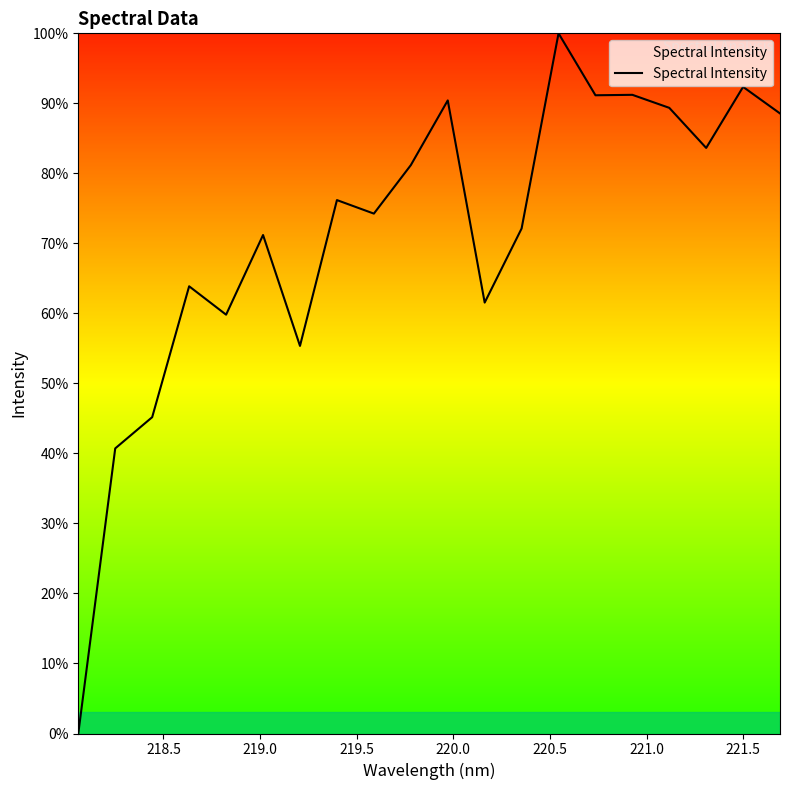

What is the average value?

71.4